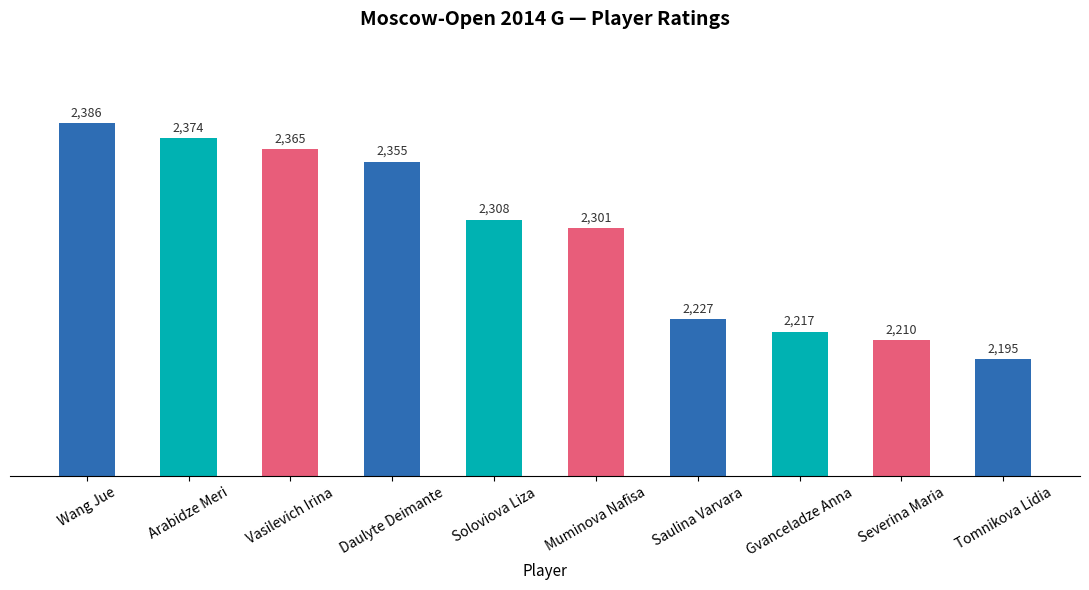

List the labels in order of value, smallest first.

Tomnikova Lidia, Severina Maria, Gvanceladze Anna, Saulina Varvara, Muminova Nafisa, Soloviova Liza, Daulyte Deimante, Vasilevich Irina, Arabidze Meri, Wang Jue